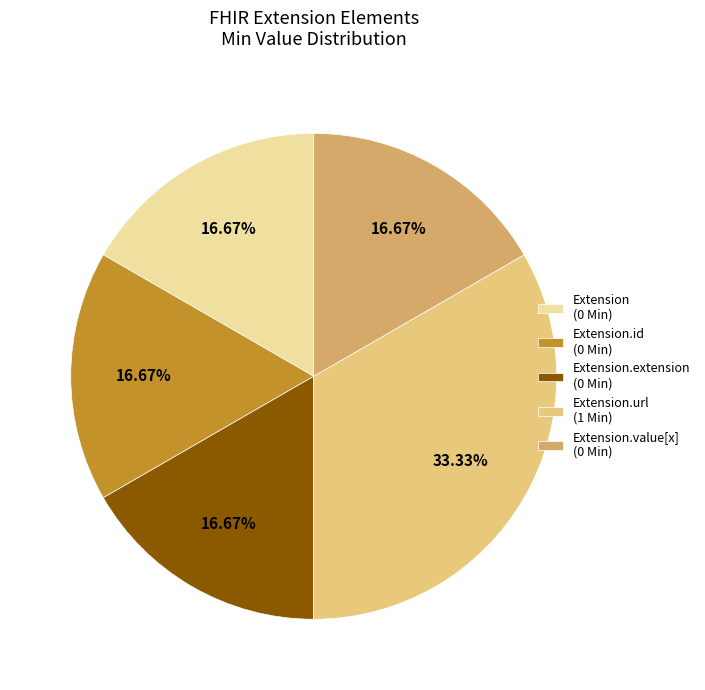

Is there a majority slice in this chart?

No